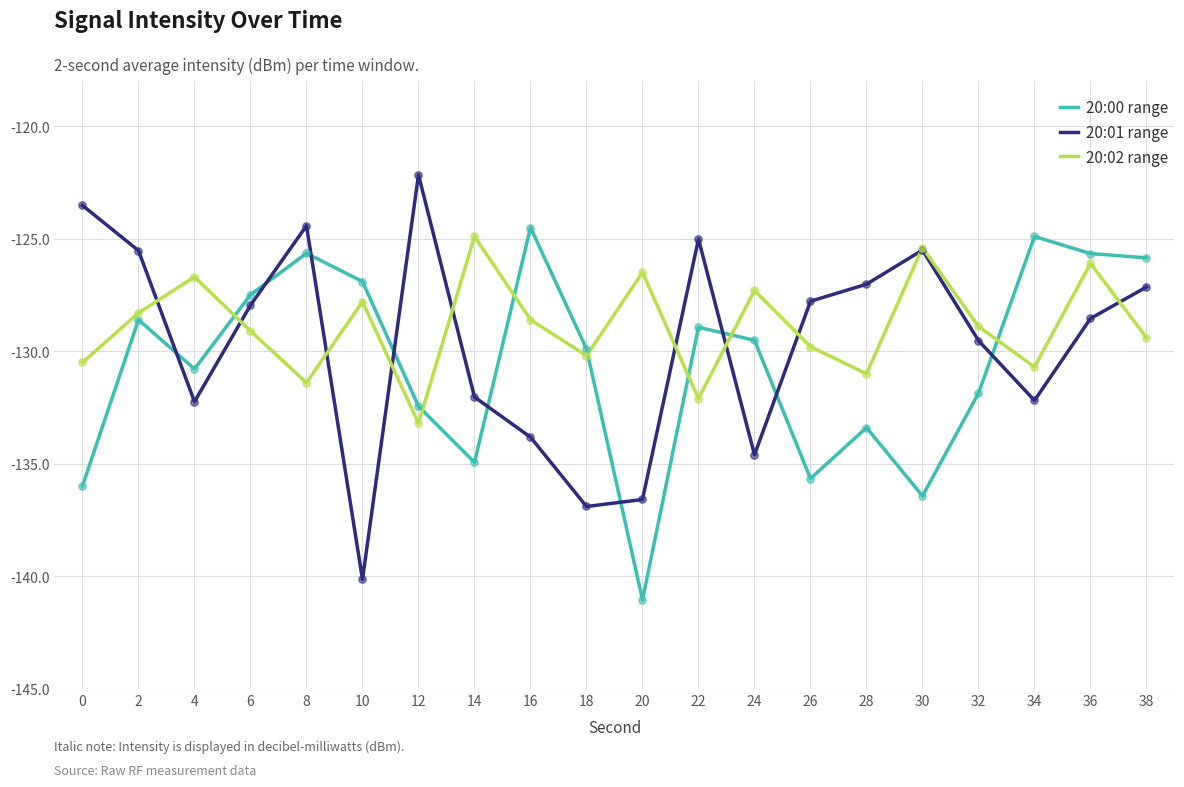

At which category is the sum across all series the highest?

36